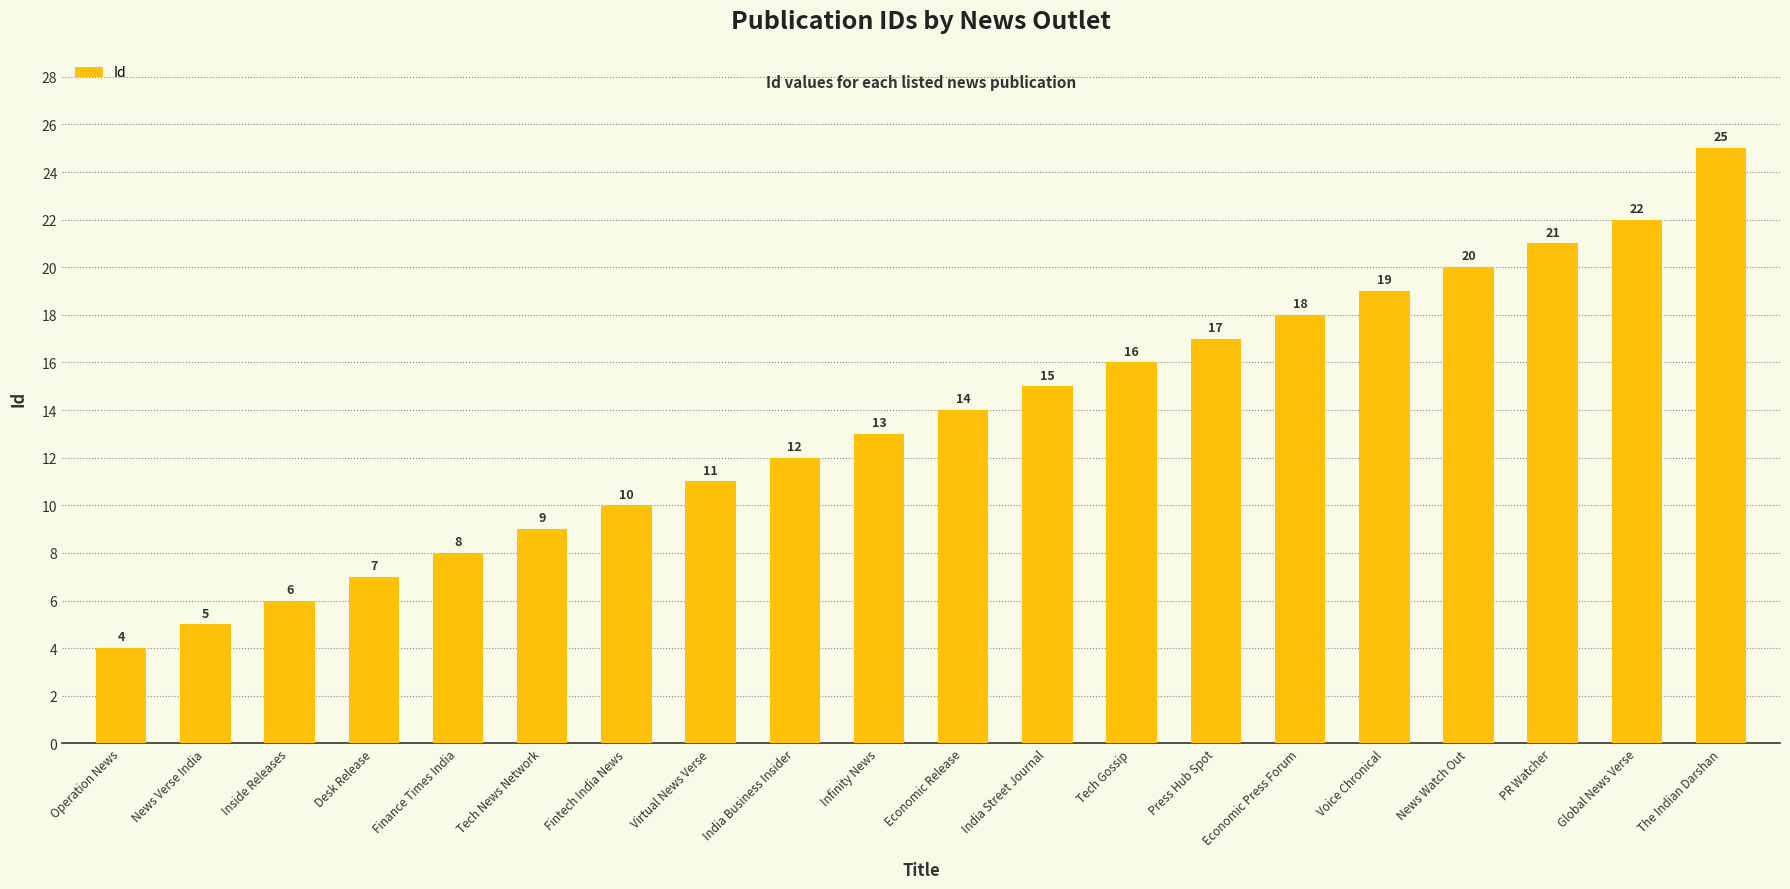

Rank the categories by value from highest to lowest.

The Indian Darshan, Global News Verse, PR Watcher, News Watch Out, Voice Chronical, Economic Press Forum, Press Hub Spot, Tech Gossip, India Street Journal, Economic Release, Infinity News, India Business Insider, Virtual News Verse, Fintech India News, Tech News Network, Finance Times India, Desk Release, Inside Releases, News Verse India, Operation News